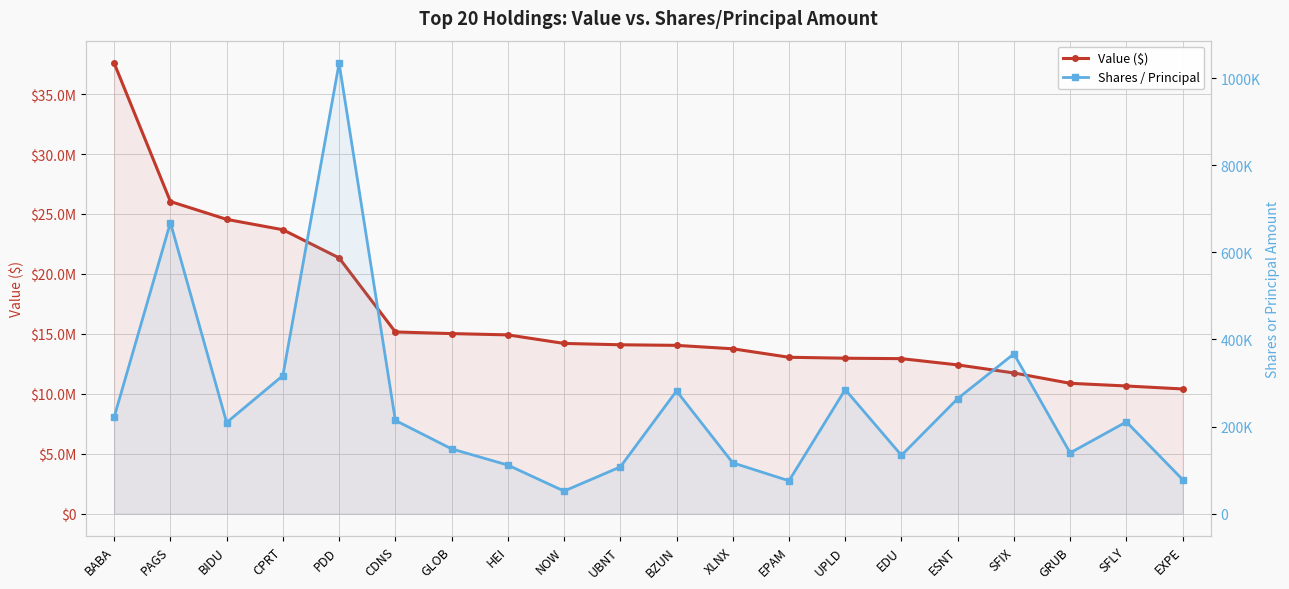

The Value ($) series shows 26039000 at PAGS. True or false?

True